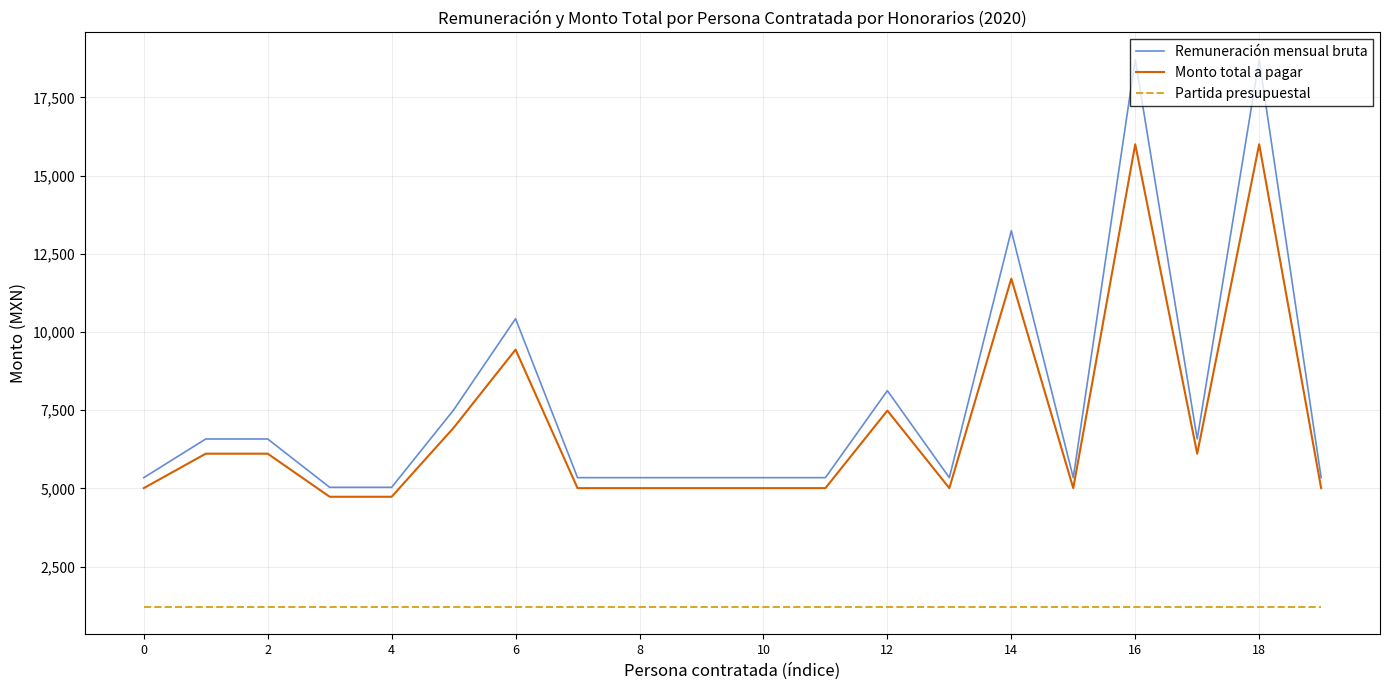

Which series has the largest range (max minus min)?

Remuneración mensual bruta